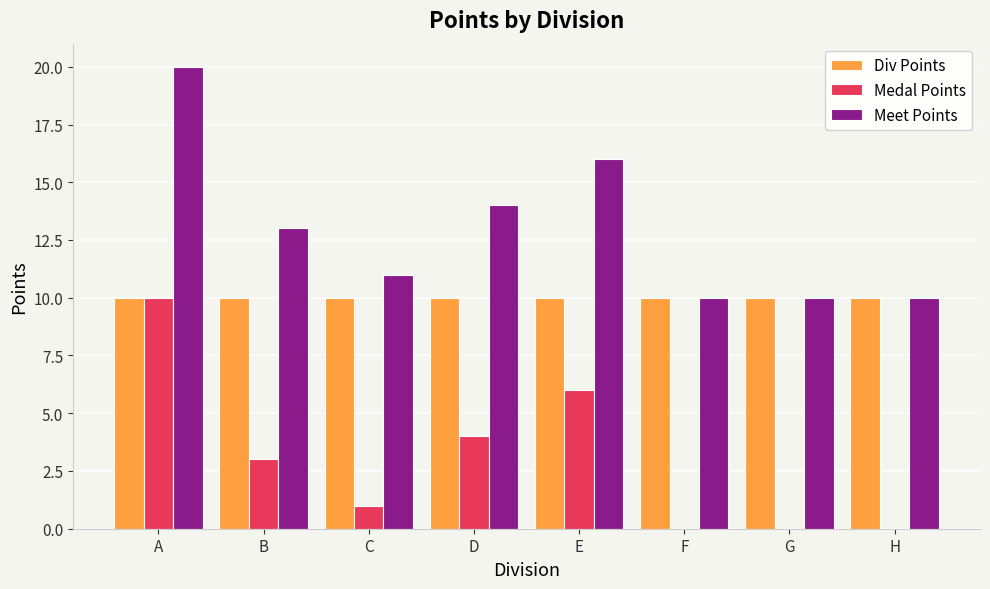

Where does the Medal Points series first go above 3?

A